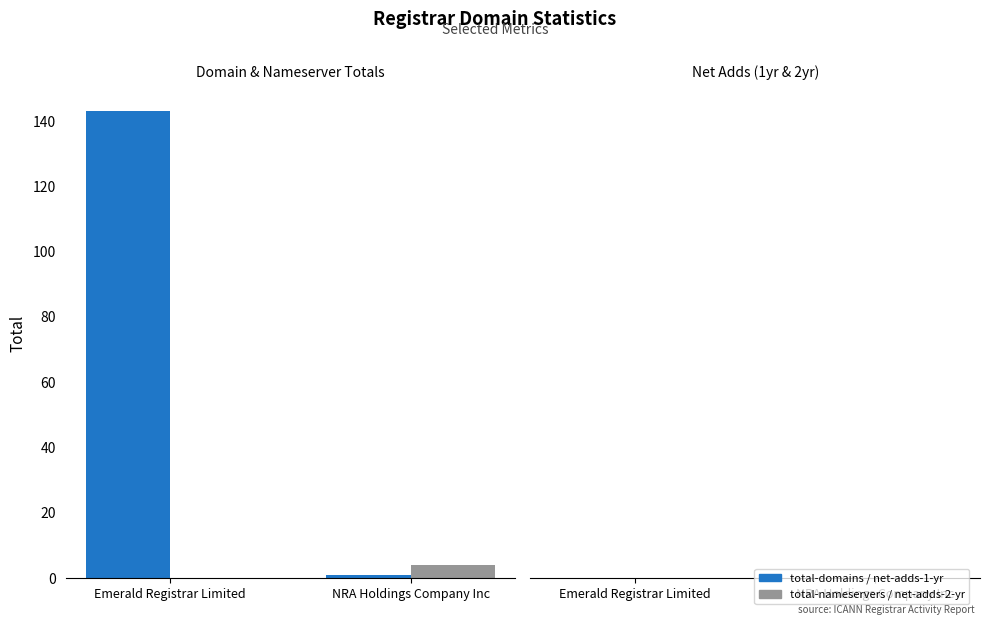

At which category is the sum across all series the highest?

Emerald Registrar Limited